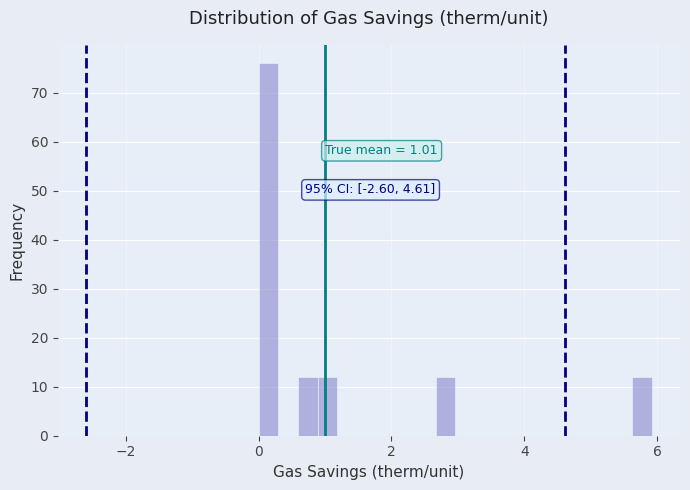

Read against the x-axis, roughly where is the centre of the tallest bar?

0.2